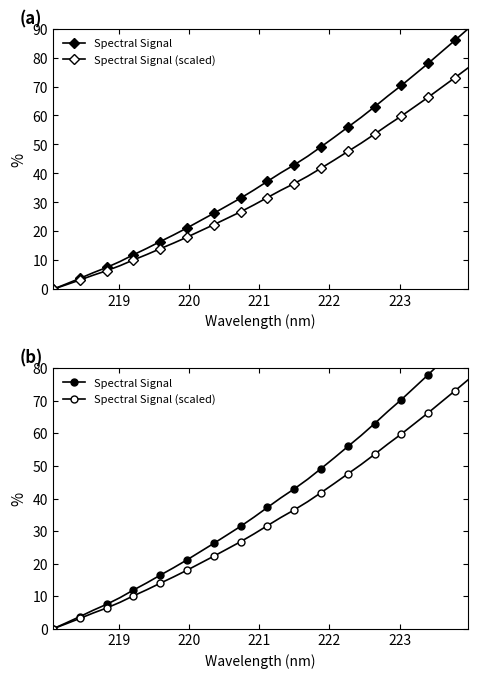

What is the average value of the Spectral Signal series?

39.0